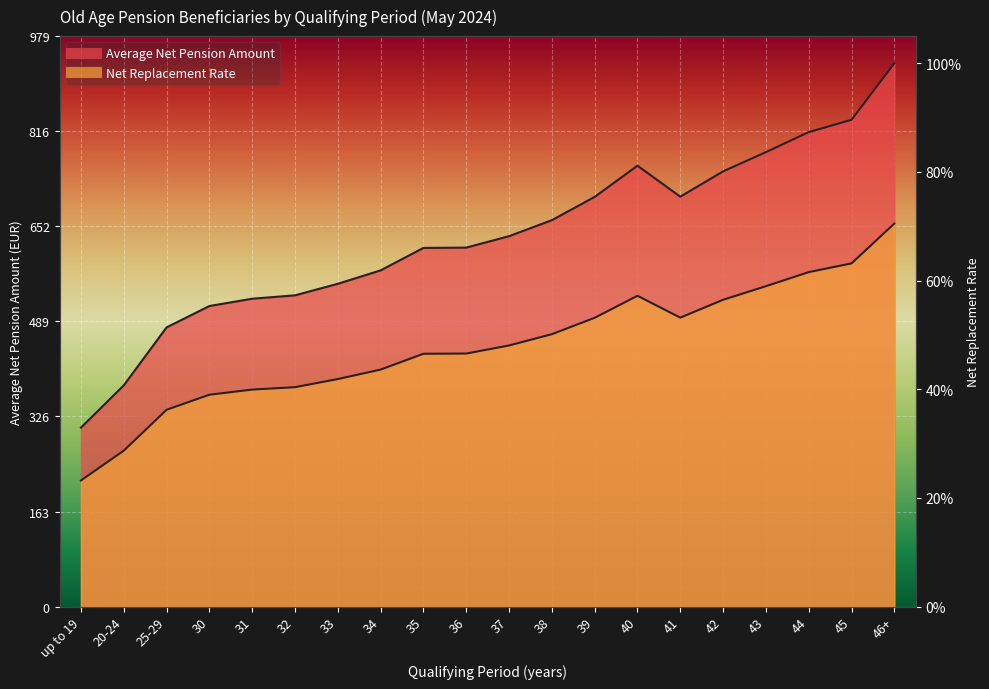

Which series changed the most between 20-24 and 37?

Net Replacement Rate